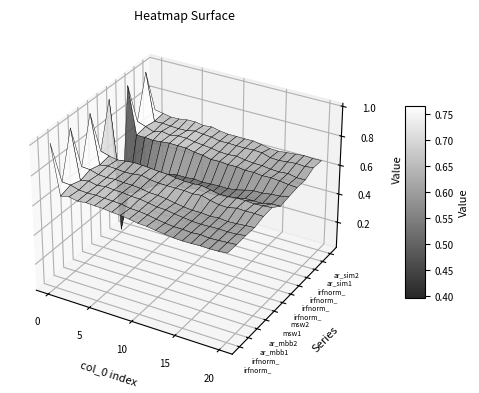

The value of msw2 at 7 is 0.7. True or false?

True